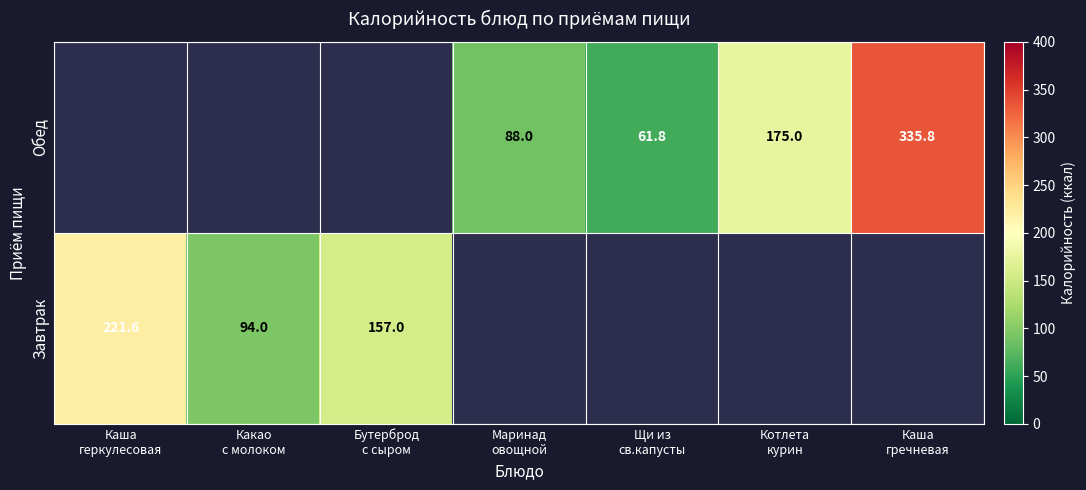

List the series in order of their peak value, highest first.

Завтрак, Обед